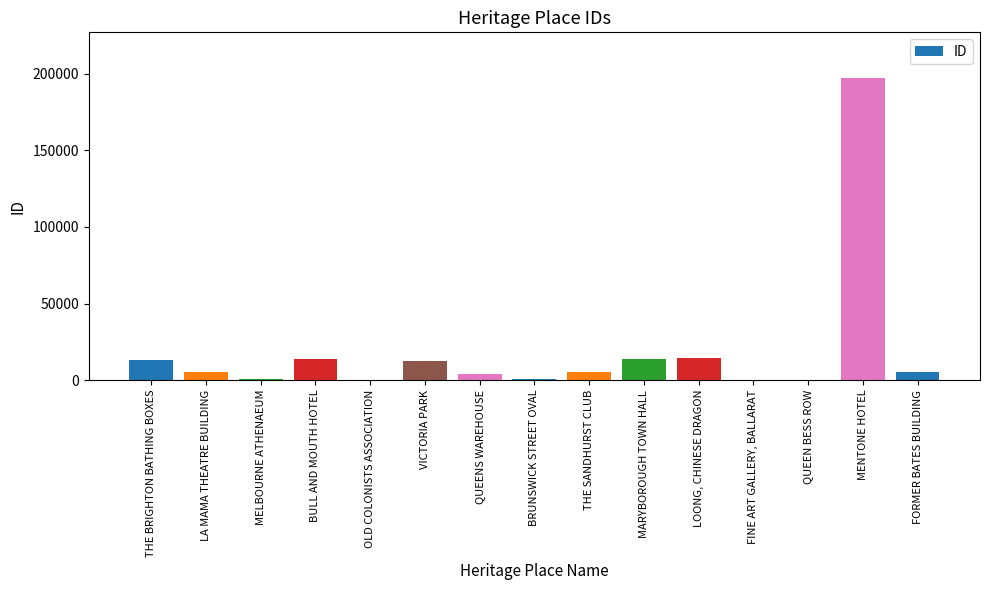

What is the change in value from LA MAMA THEATRE BUILDING to BULL AND MOUTH HOTEL?

+8027